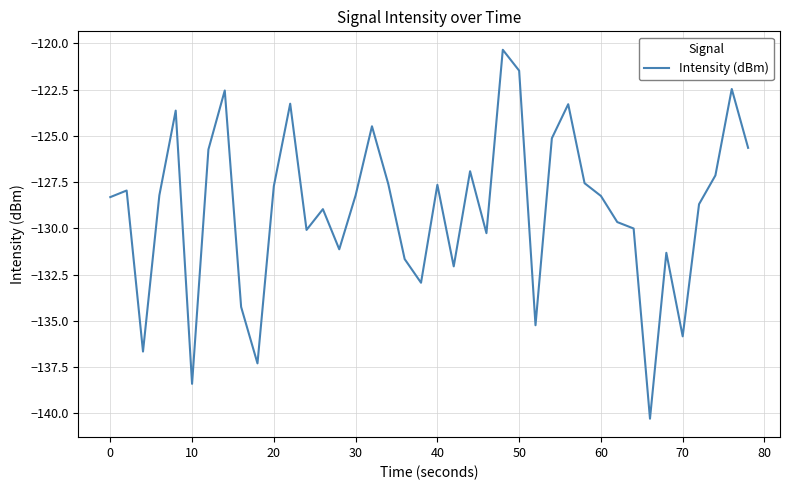

What is the minimum value shown in the chart?

-140.3